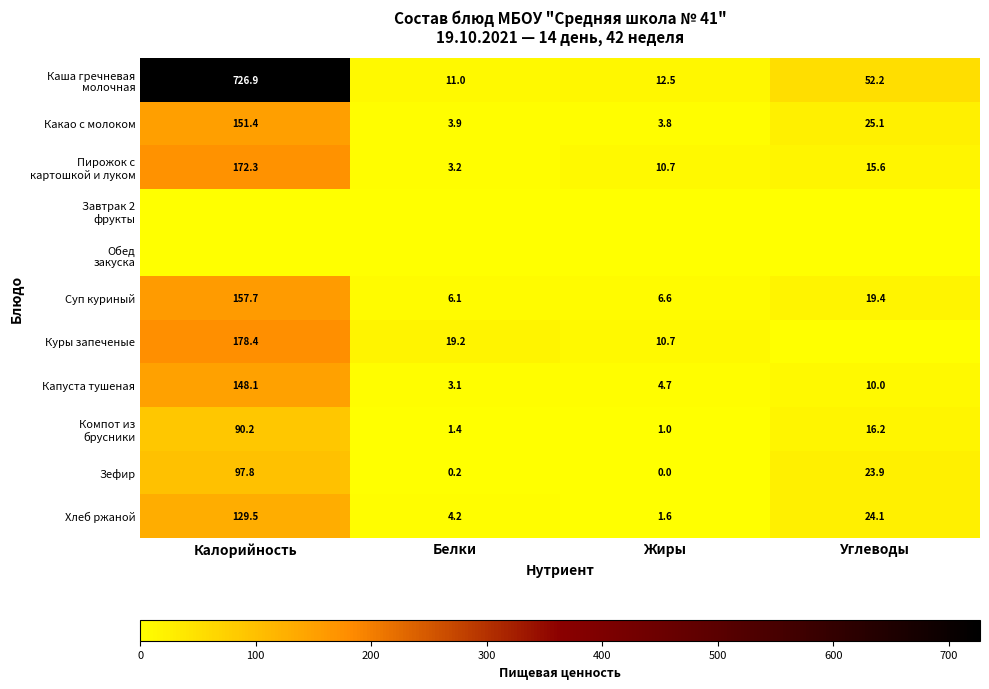

Which category has the highest value in the Хлеб ржаной series?

Калорийность